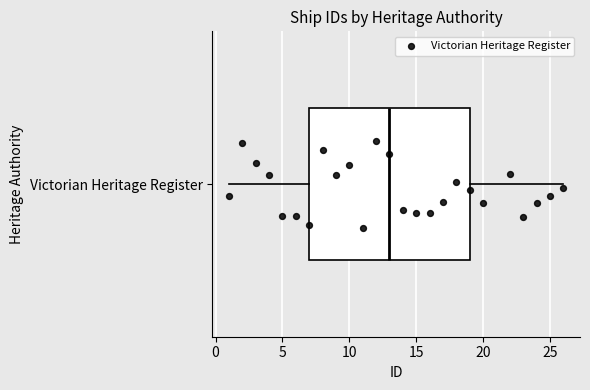

Transcribe this box plot: give where the median line is, the range the box spans, and where the two whiskers end, as read against the x-axis. The values are not printed on the chart, so give them approximately, as read against the axis.

median 13, box 7 to 19, whiskers 1 to 26